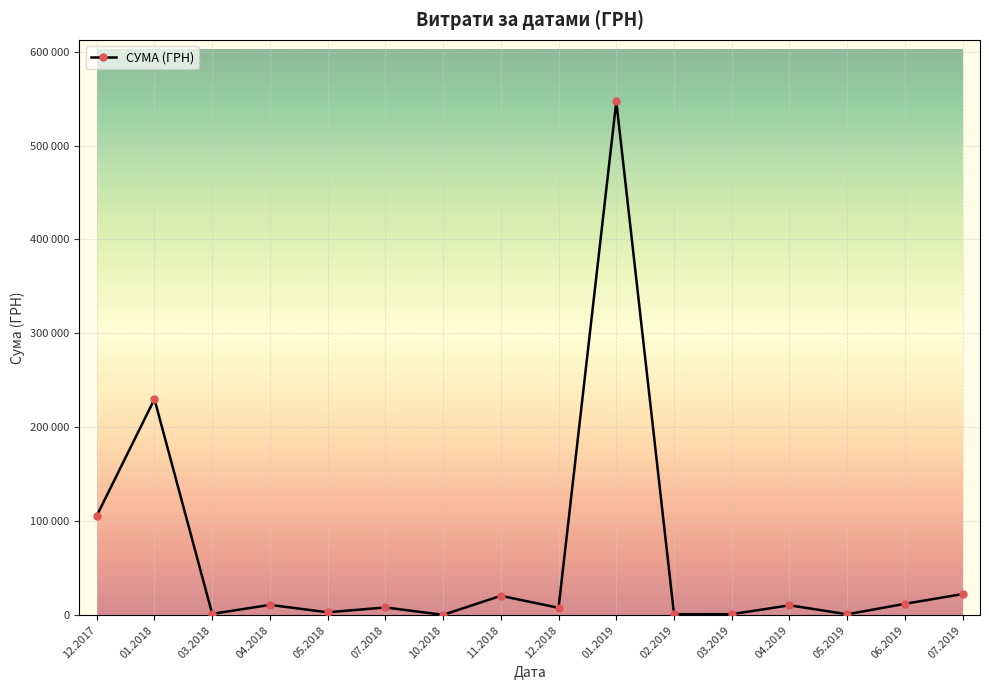

Is this an area chart (filled region under the line)?

No